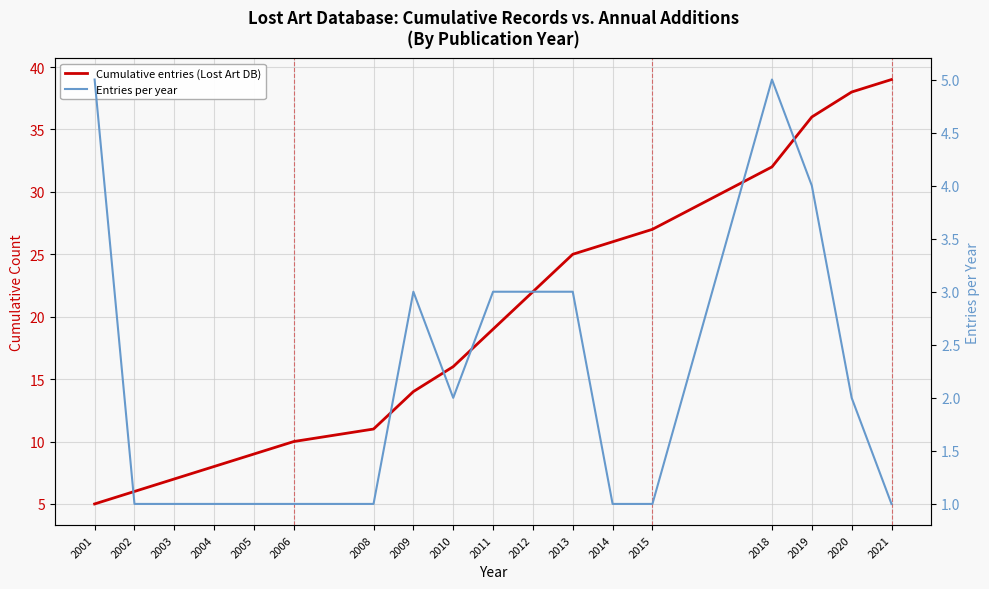

At which label does Entries per year reach its peak?

2001